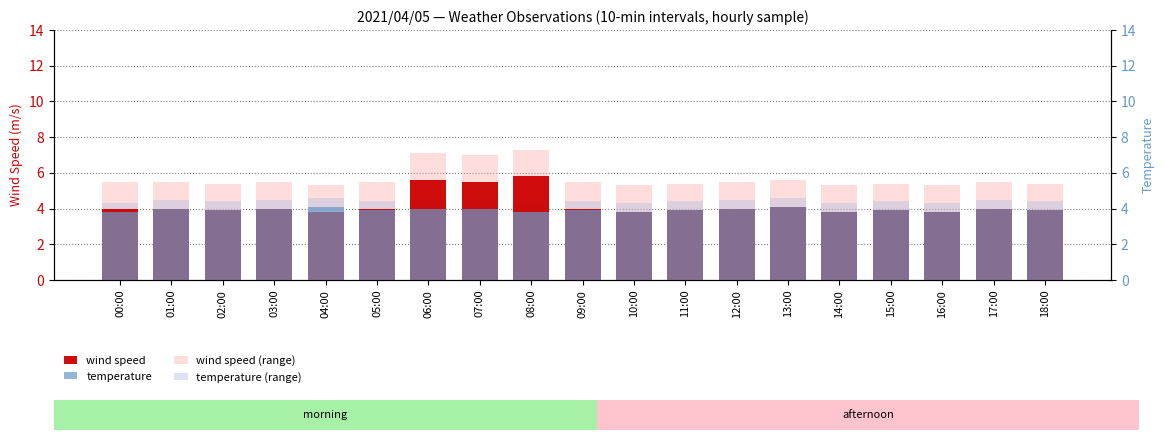

What is the difference between the highest and lowest values at 01:00?

1.5